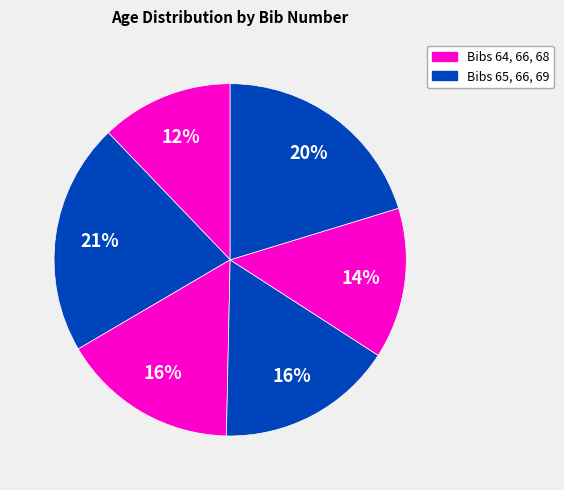

How many segments does this pie chart have?

6